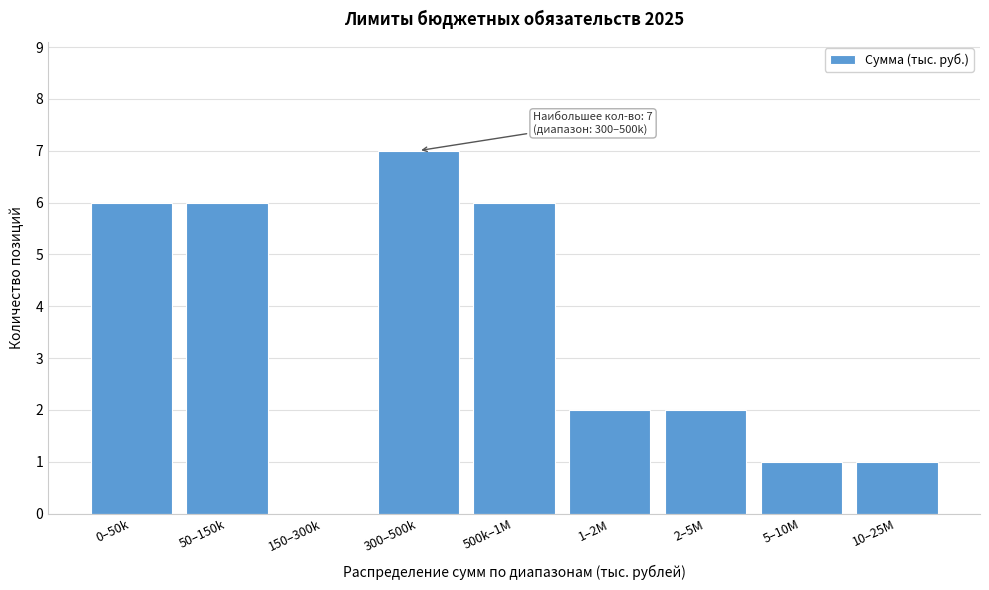

Reading left to right, list all the values displayed in this chart.

0–50k=6	50–150k=6	150–300k=0	300–500k=7	500k–1M=6	1–2M=2	2–5M=2	5–10M=1	10–25M=1